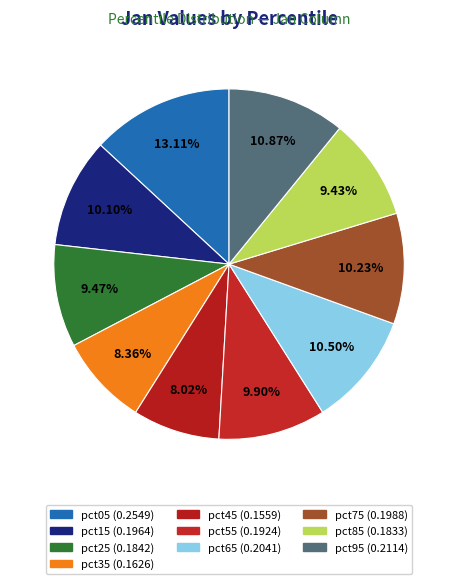

How many slices are in this pie chart?

10